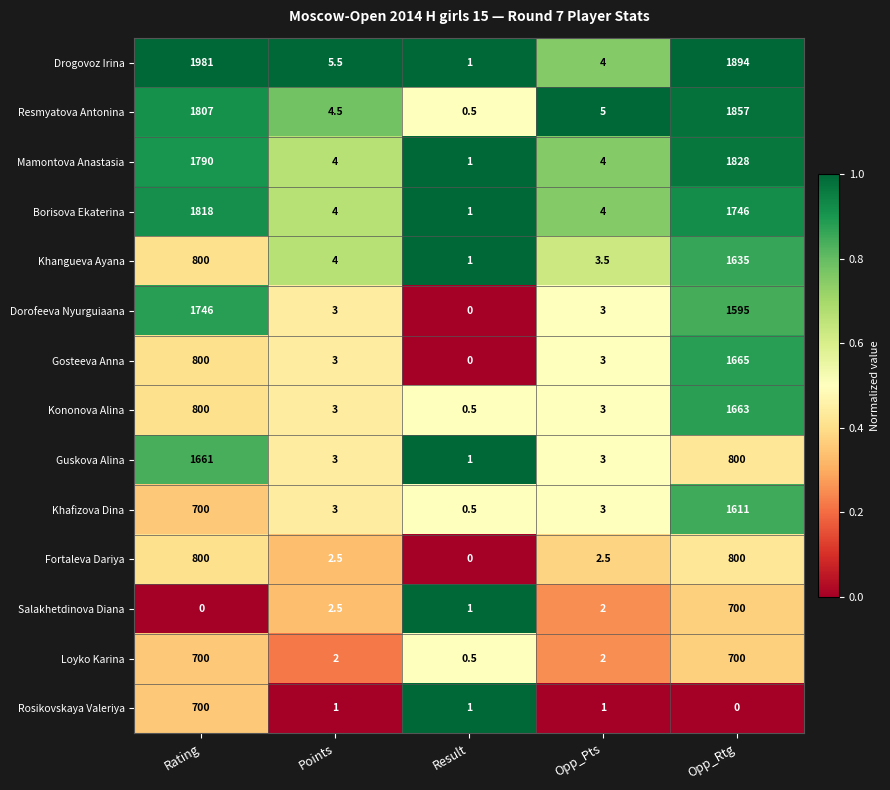

What is the sum of the Kononova Alina values at Opp_Pts and Result?

3.5